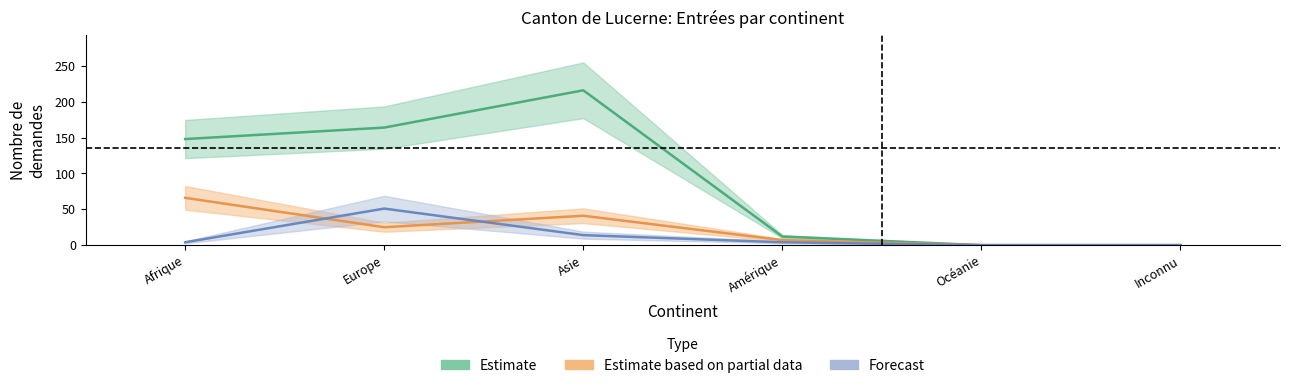

True or false: Nouvelles demandes (SaR Org.) has more than 0 interior local peaks.

True